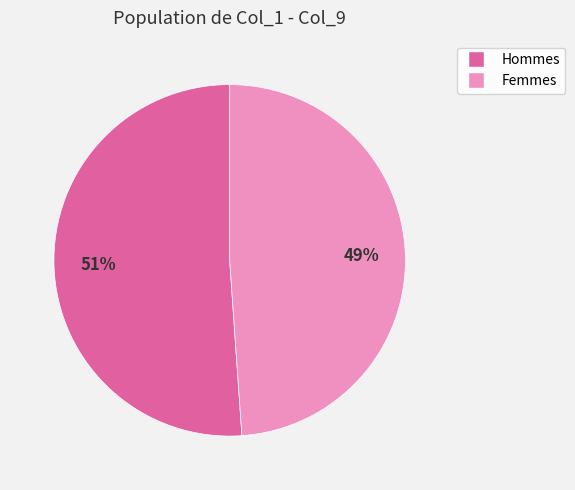

Count the number of slices in the pie.

2